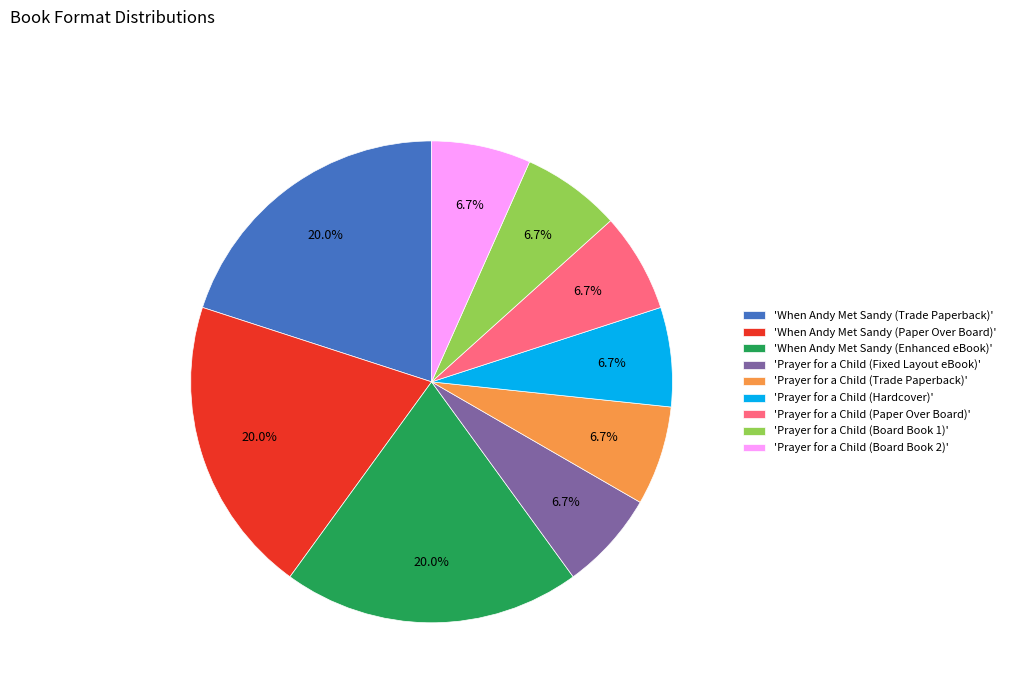

How many segments does this pie chart have?

9